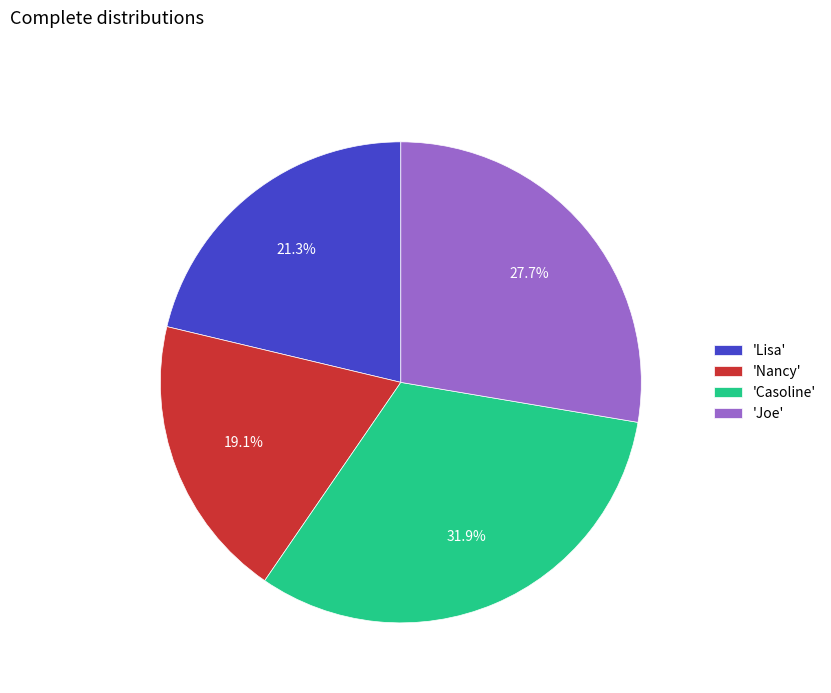

Rank the categories by value from lowest to highest.

'Nancy', 'Lisa', 'Joe', 'Casoline'